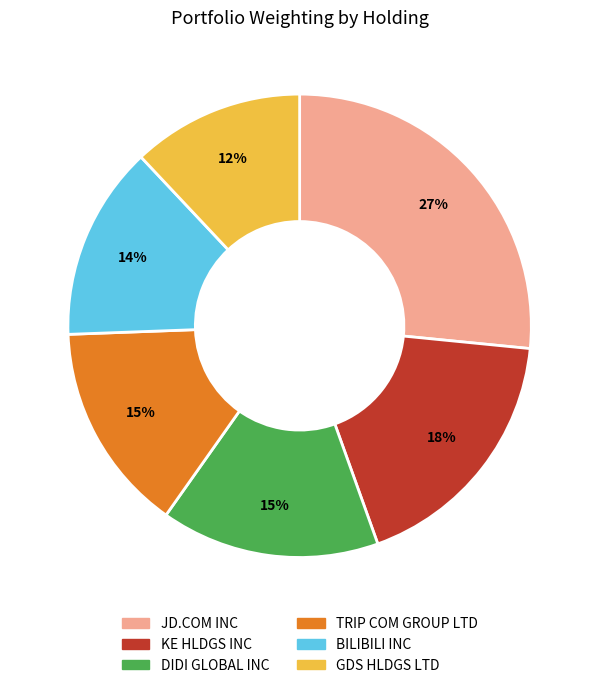

True or false: JD.COM INC accounts for 27% of the total.

True